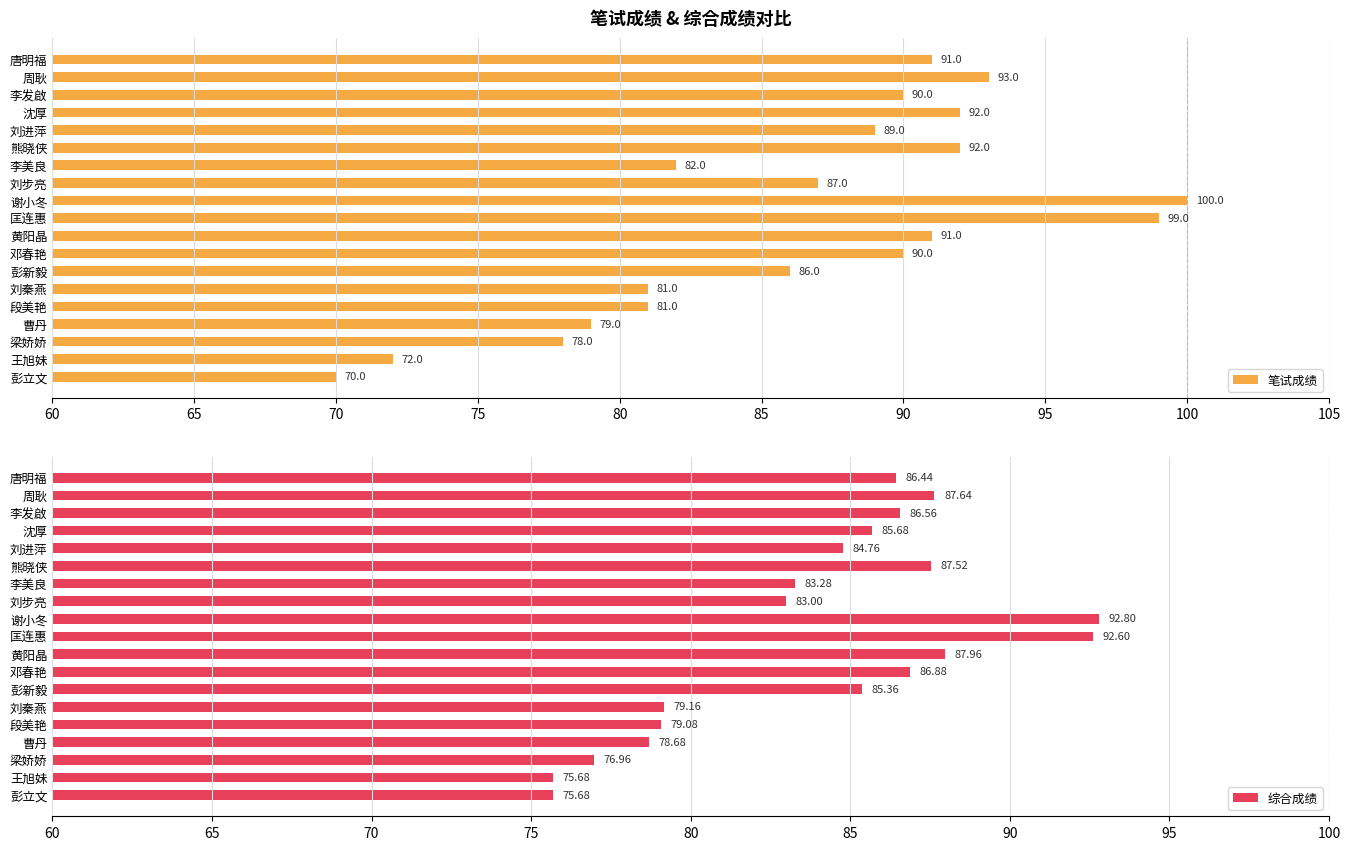

What is the sum of all 笔试成绩 values?

1643